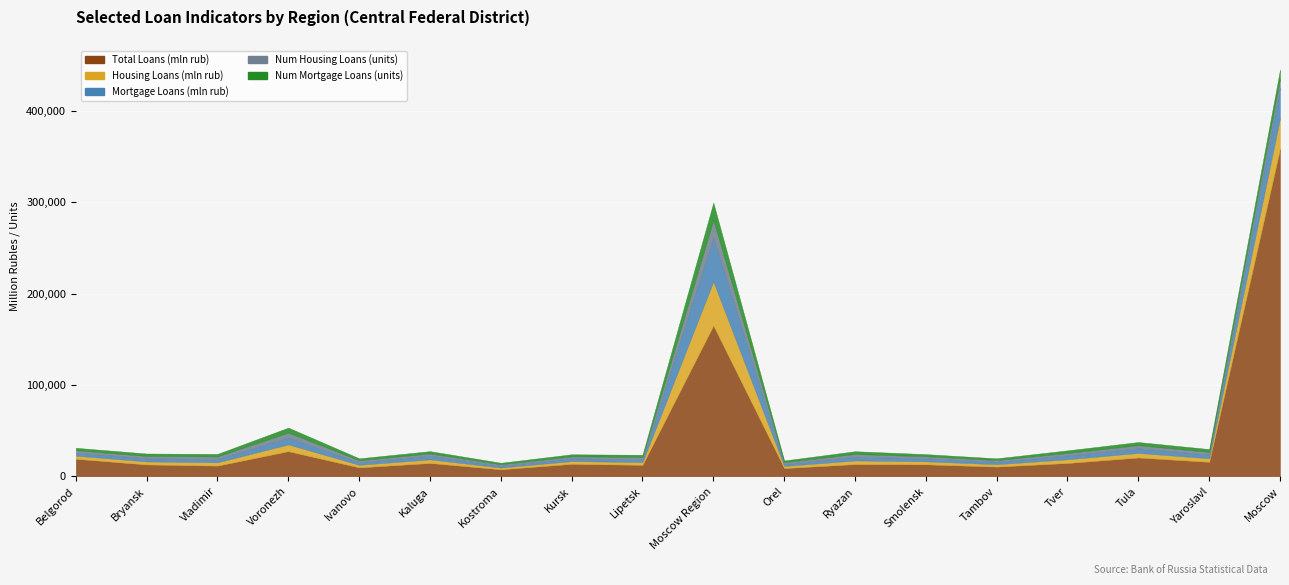

What is the difference between the Num Mortgage Loans (units) values at Tula and Kostroma?

1790